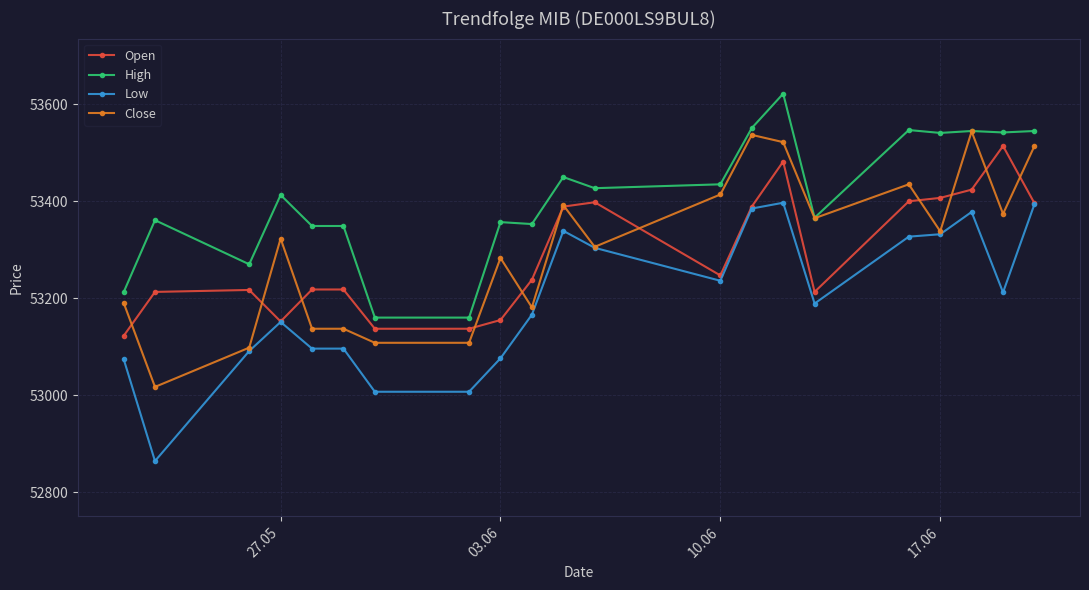

What is the value of the Close point at the 20th from the left?

53374